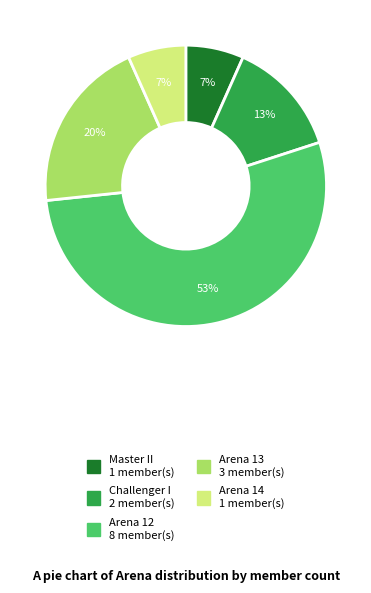

What percentage is the Arena 13 slice, to the nearest percent?

20%